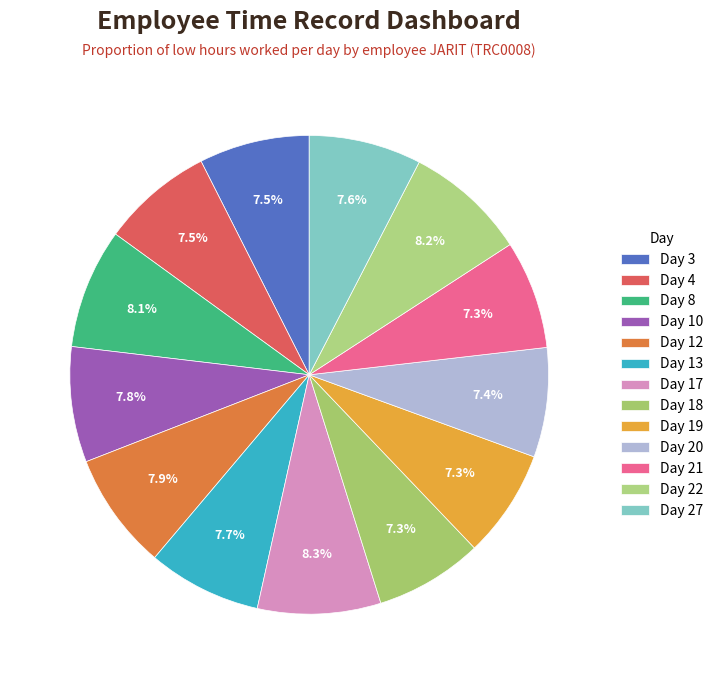

Is it true that Day 12 is 8% of the pie?

True